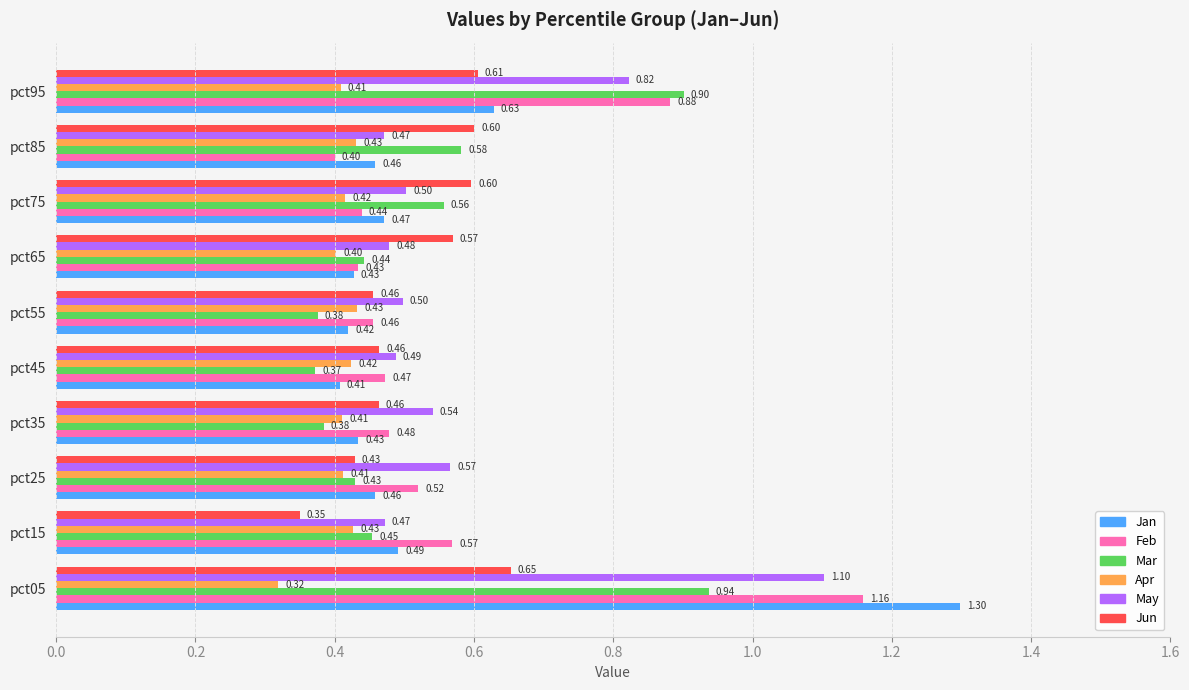

At how many categories does at least one series exceed 0?

10